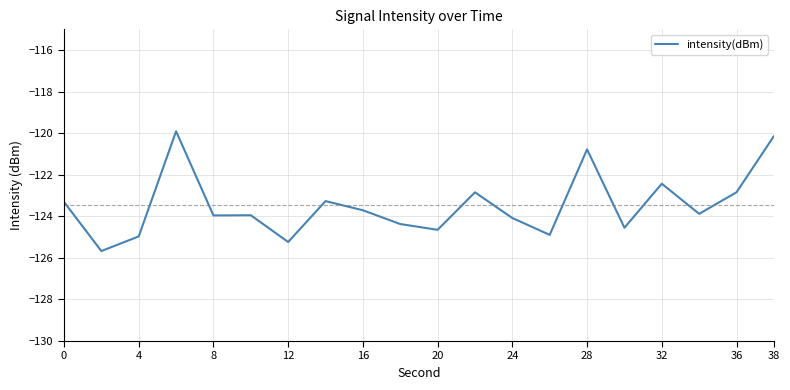

What is the greatest value displayed?

-119.9